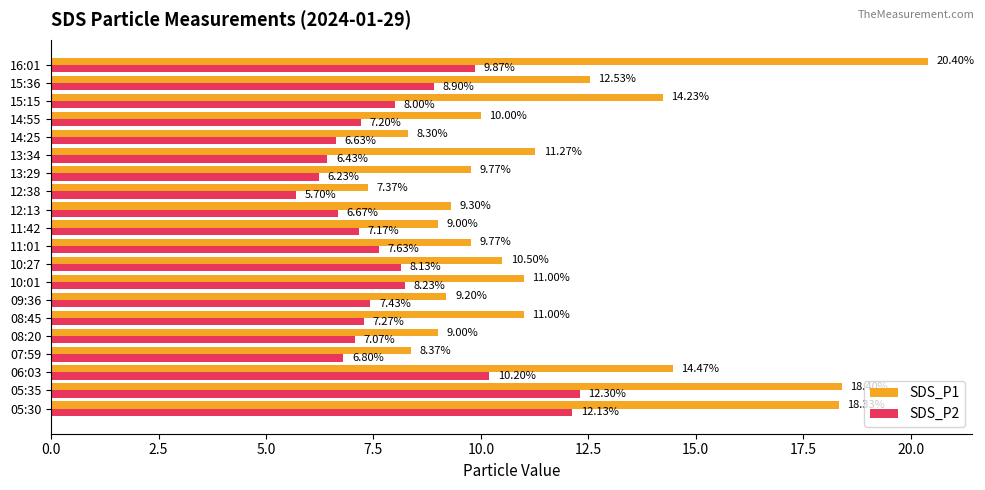

How many series are shown in this chart?

2